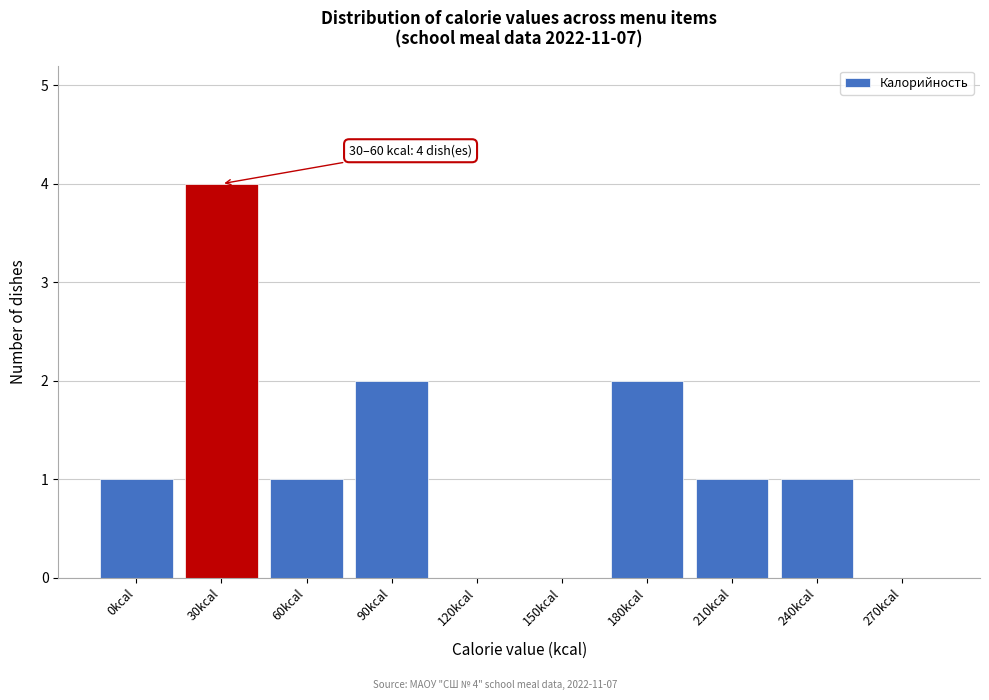

Reading left to right, list all the values displayed in this chart.

0kcal=1	30kcal=4	60kcal=1	90kcal=2	120kcal=0	150kcal=0	180kcal=2	210kcal=1	240kcal=1	270kcal=0